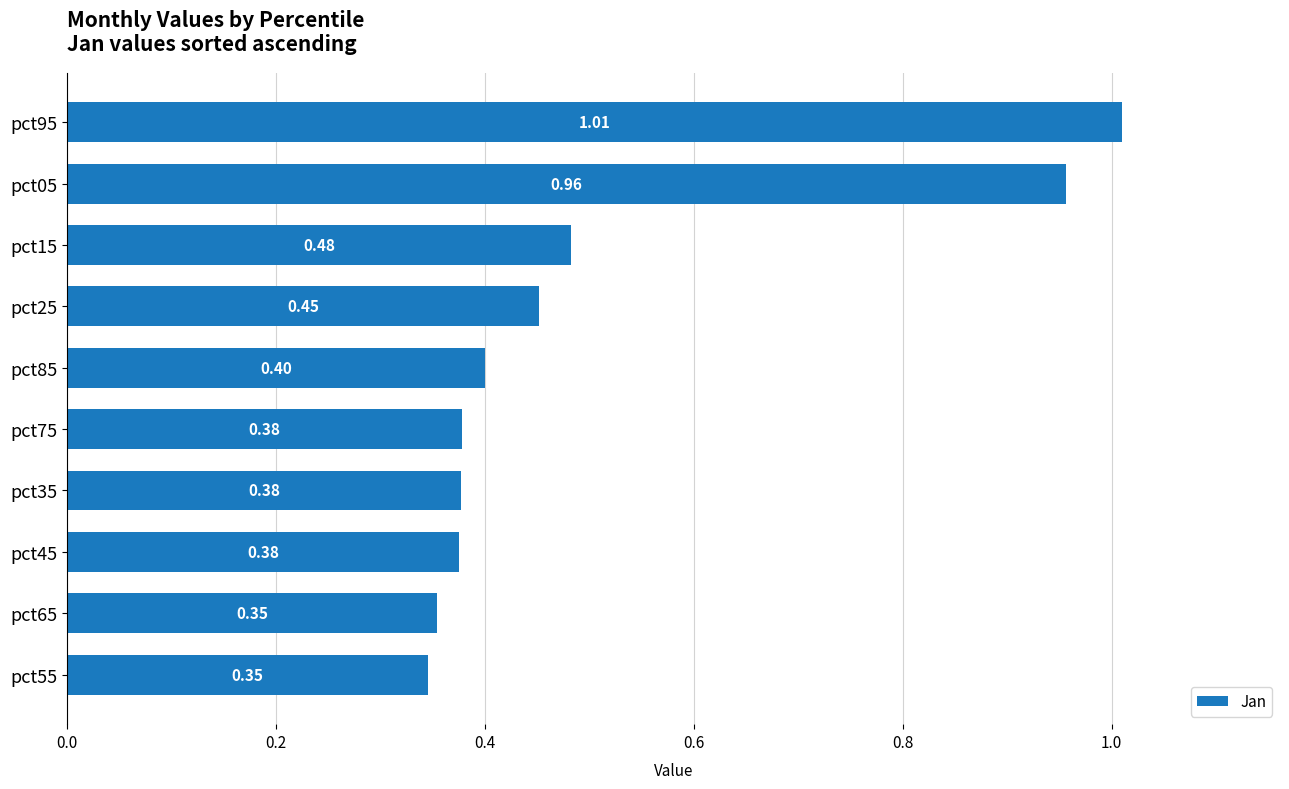

What is the sum of all values?

5.1